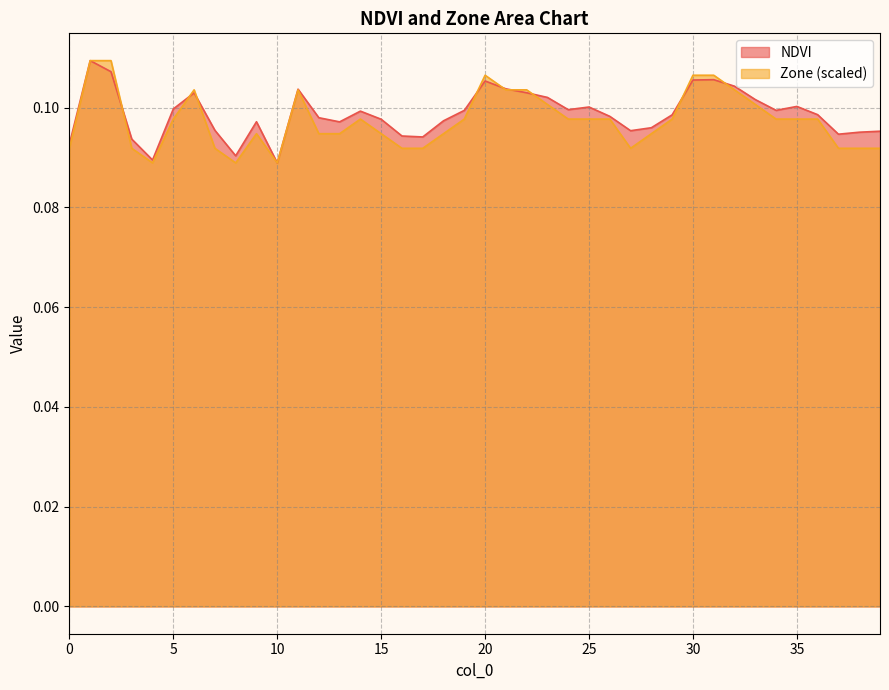

How many interior local valleys does the Zone series have?

4